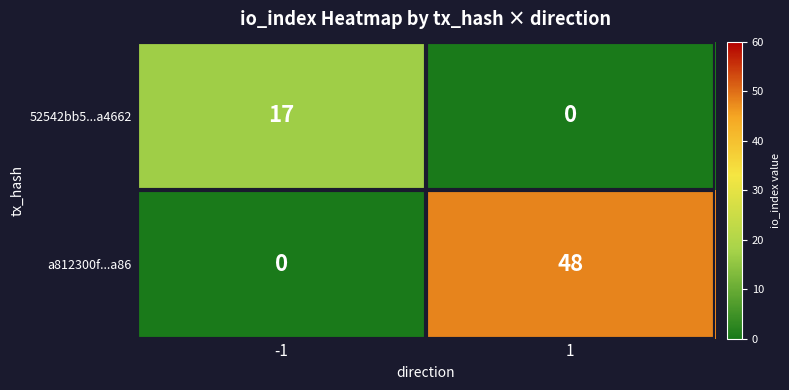

Reading left to right, transcribe all the data shown in this chart.

52542bb5...a4662: -1=17	1=0
a812300f...a86: -1=0	1=48